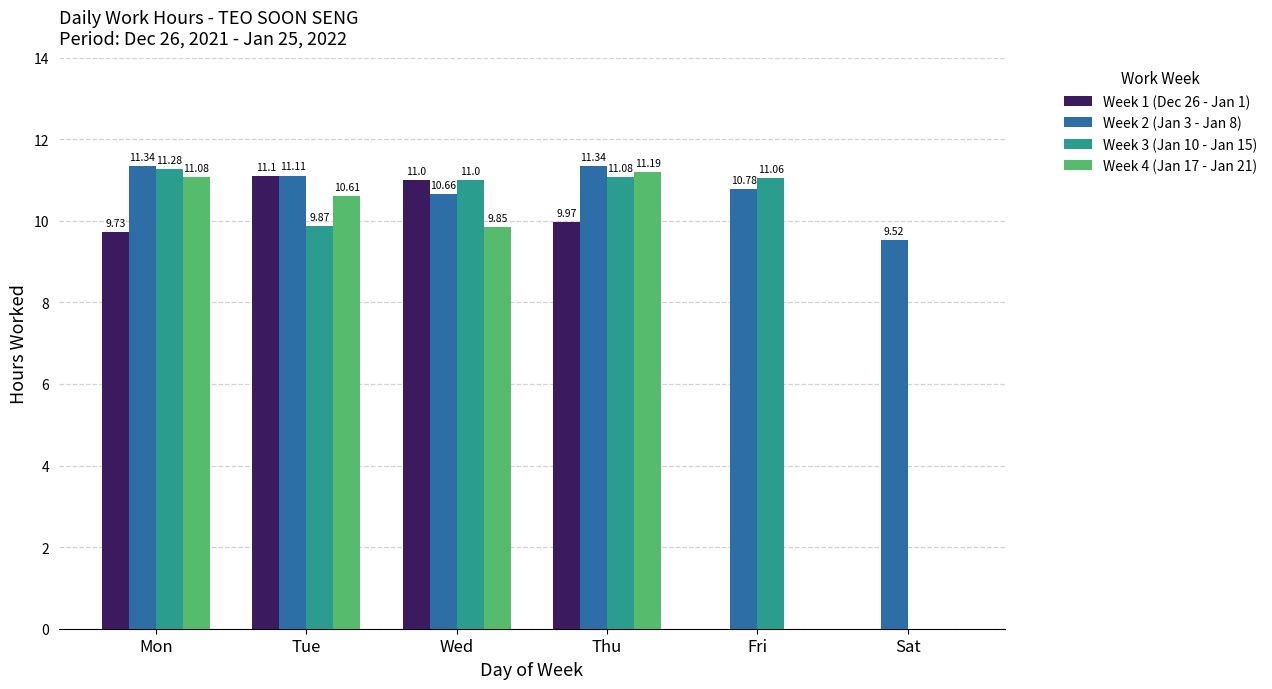

What is the greatest value displayed?

11.3